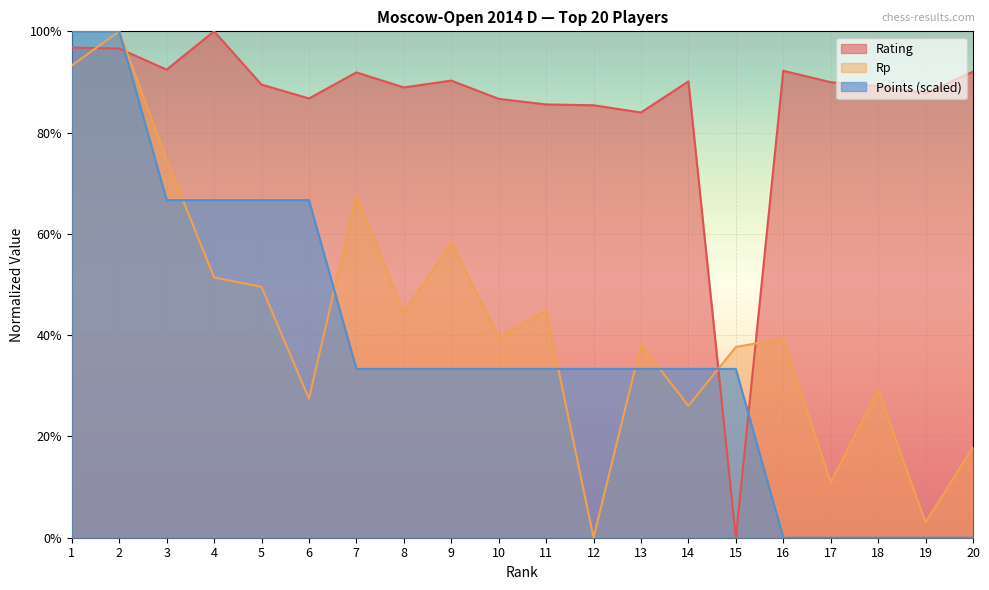

At which category does Rating reach its first local valley?

3